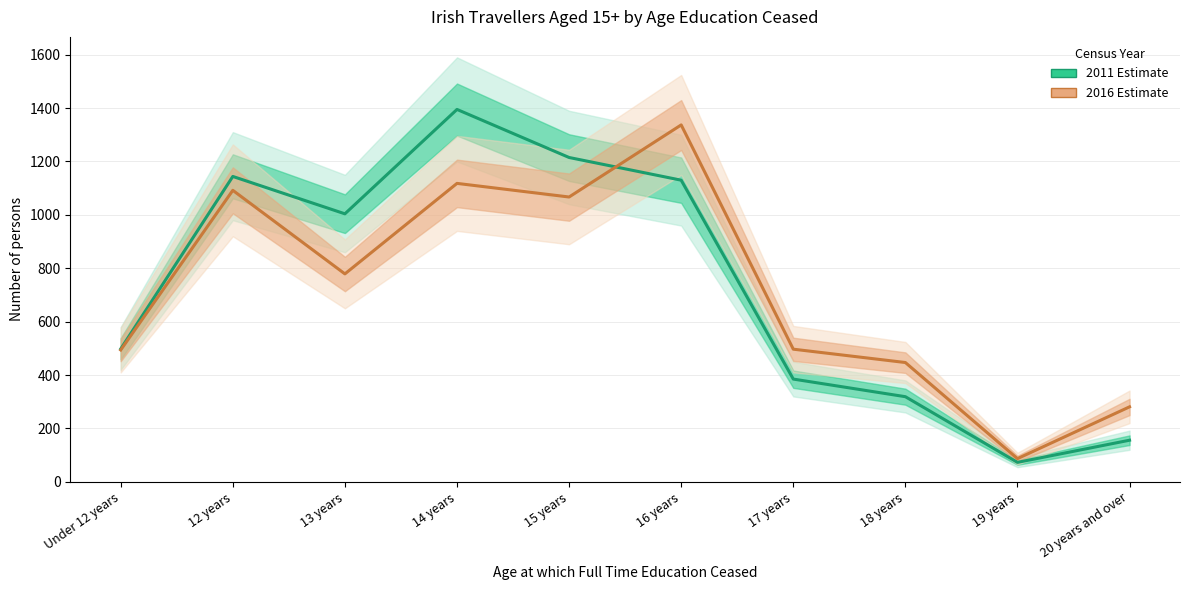

What position from the right is 15 years?

6